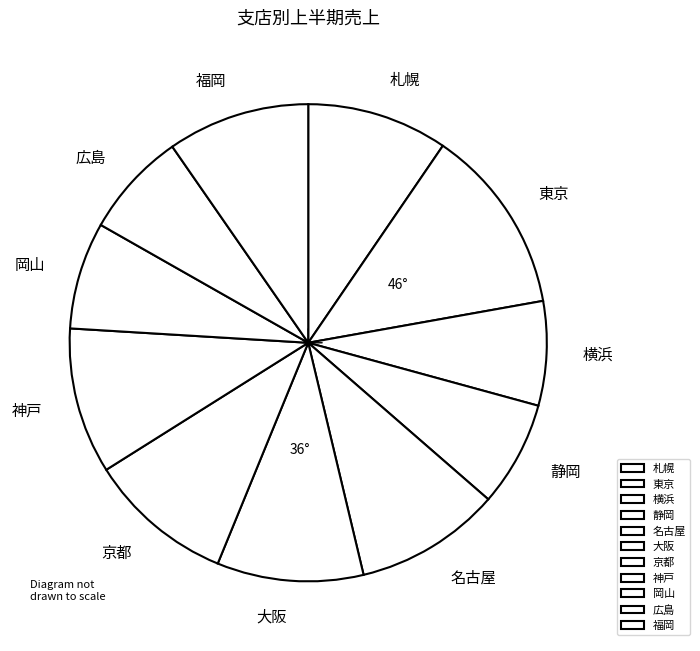

The 静岡 slice represents 17% of the pie. True or false?

False